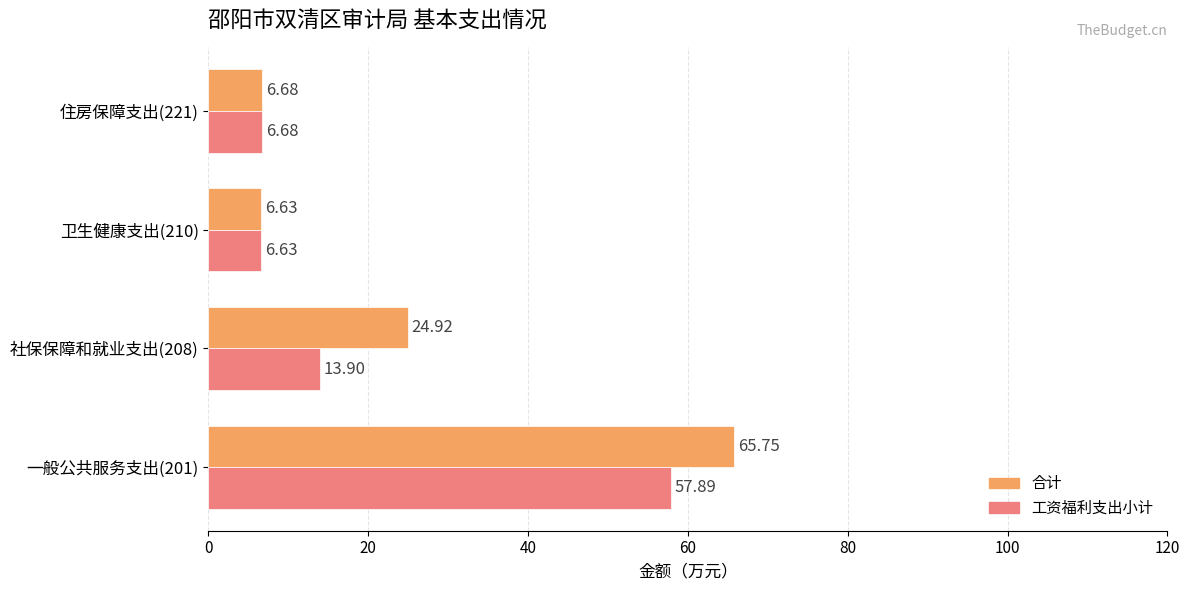

Which series changed the most between 一般公共服务支出(201) and 社保保障和就业支出(208)?

工资福利支出小计